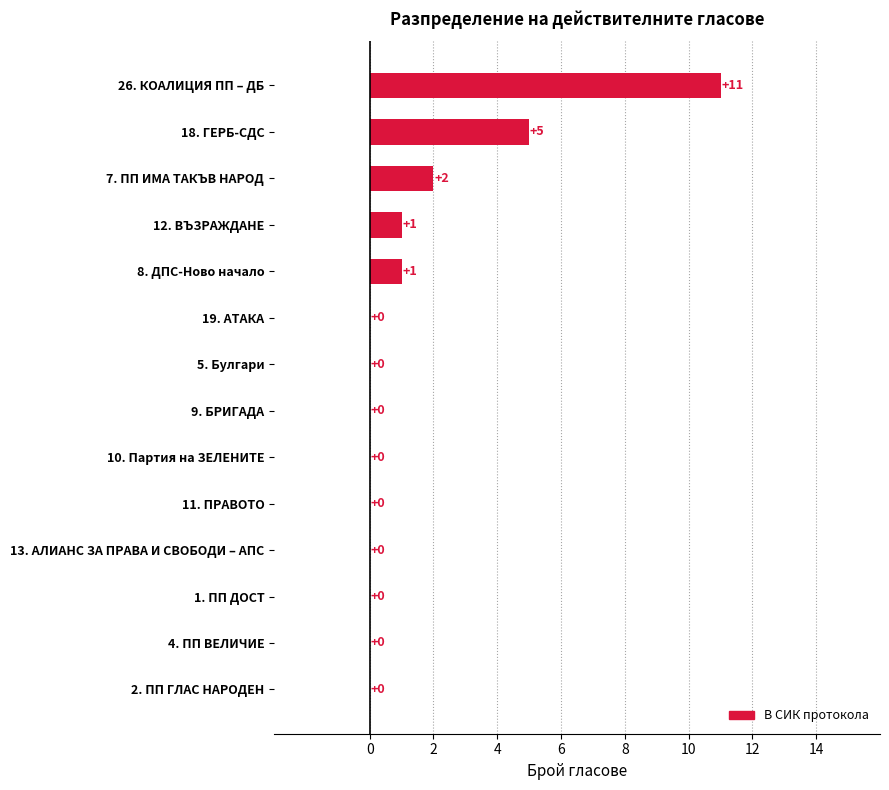

What is the change in value from 4. ПП ВЕЛИЧИЕ to 8. ДПС-Ново начало?

+1